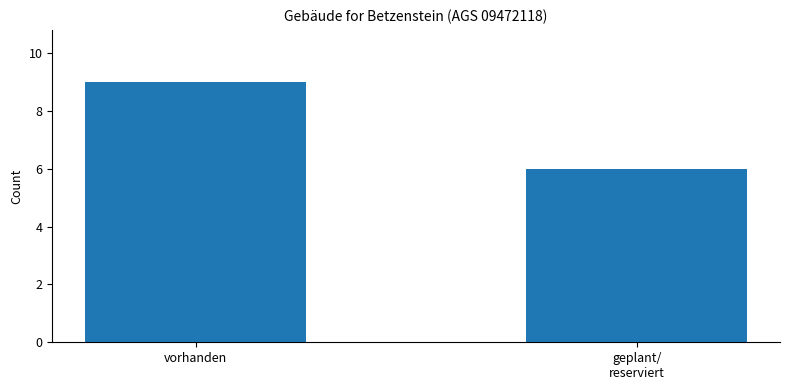

At which category does the chart reach its minimum across all series?

geplant/
reserviert